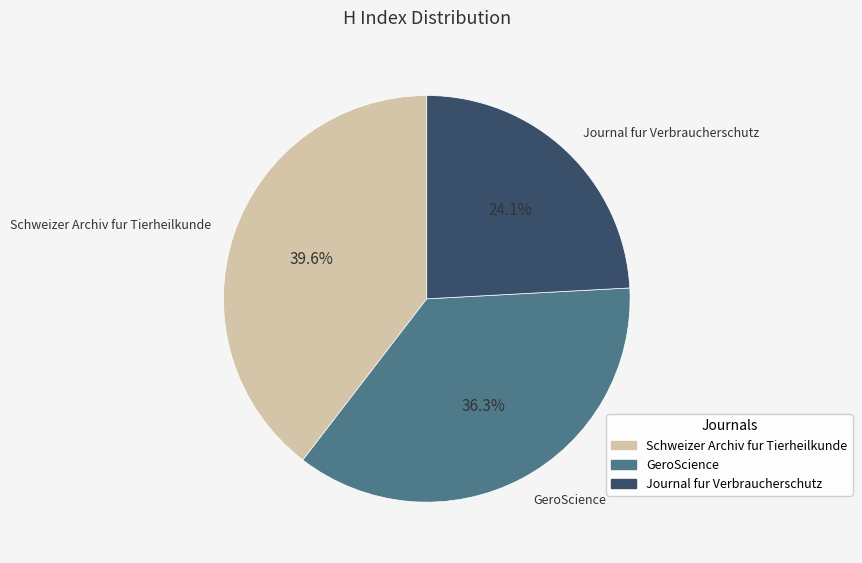

To the nearest percent, what percentage of the pie is Schweizer Archiv fur Tierheilkunde?

40%